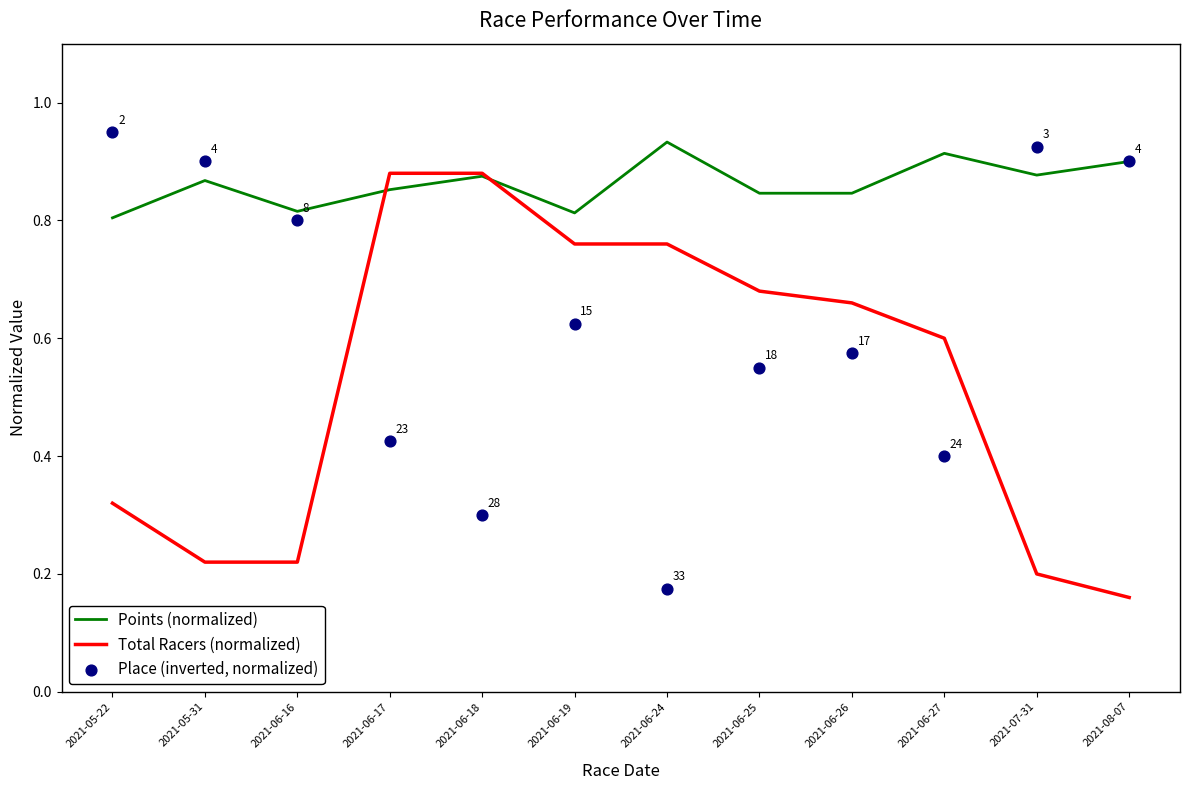

At which category is the sum across all series the highest?

2021-06-19